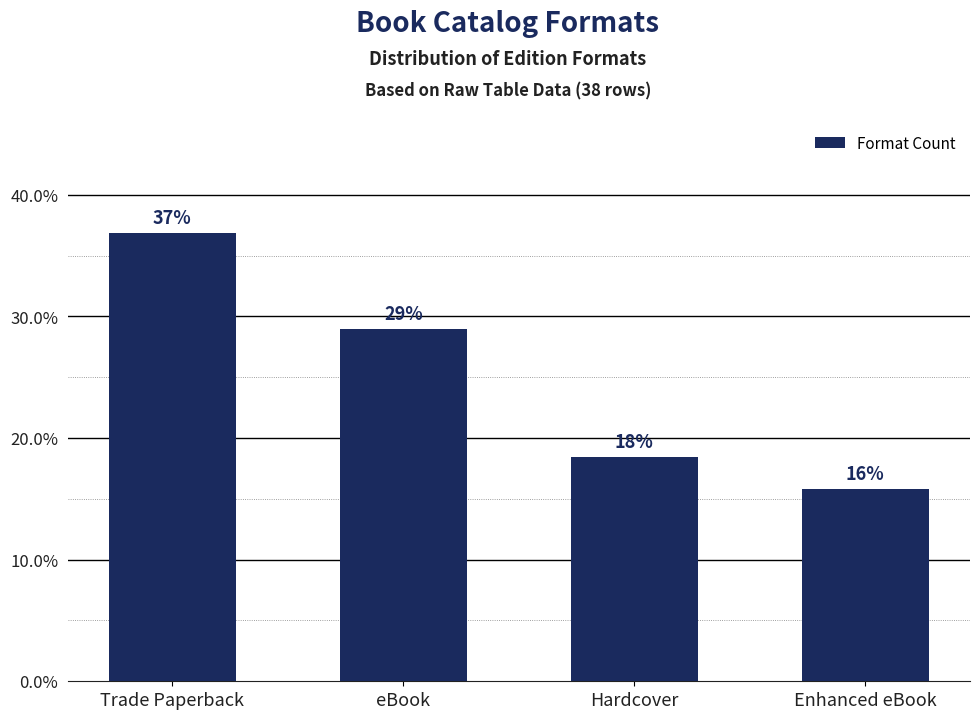

What is the difference between the maximum and minimum values?

21.1